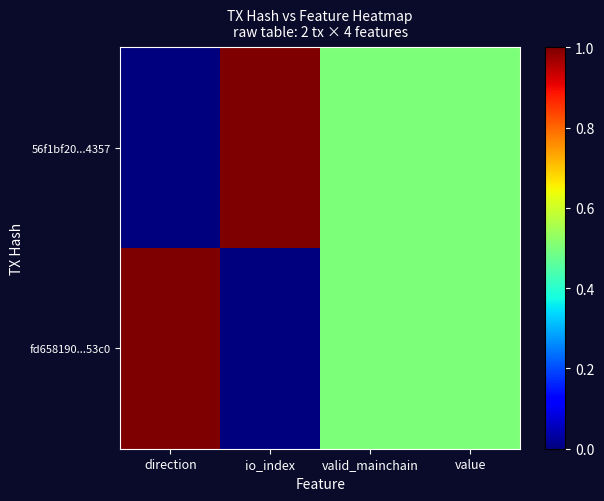

Reading left to right, transcribe all the data shown in this chart.

56f1bf20...4357: direction=0.0	io_index=1.0	valid_mainchain=0.5	value=0.5
fd658190...53c0: direction=1.0	io_index=0.0	valid_mainchain=0.5	value=0.5